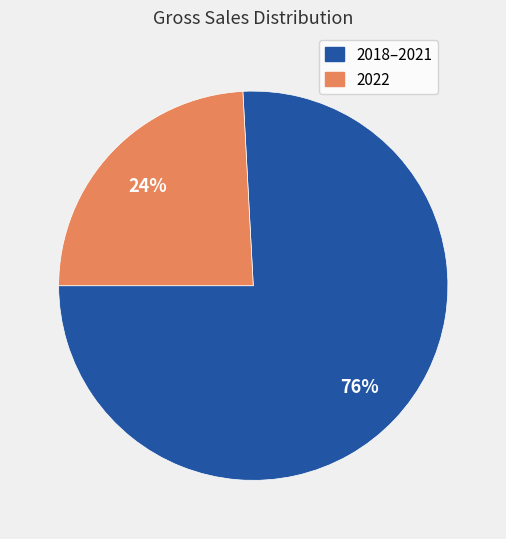

To the nearest percent, what is the difference between the largest and smallest slice percentages?

52%